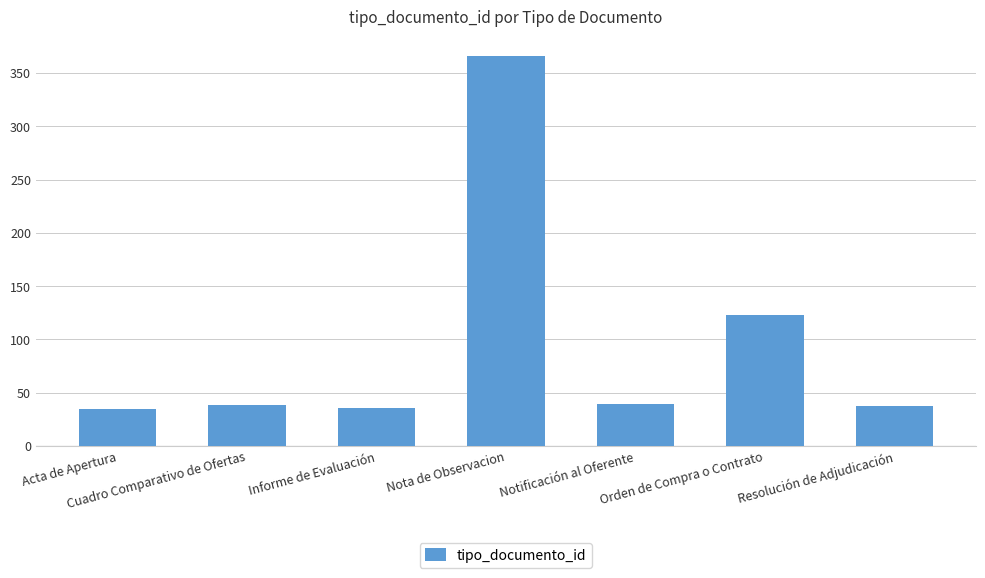

What value does the data have at Cuadro Comparativo de Ofertas?

38